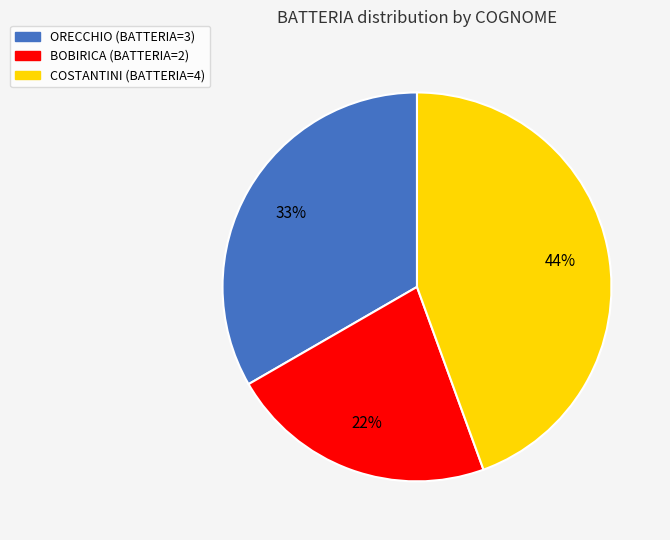

True or false: BOBIRICA accounts for 22% of the total.

True